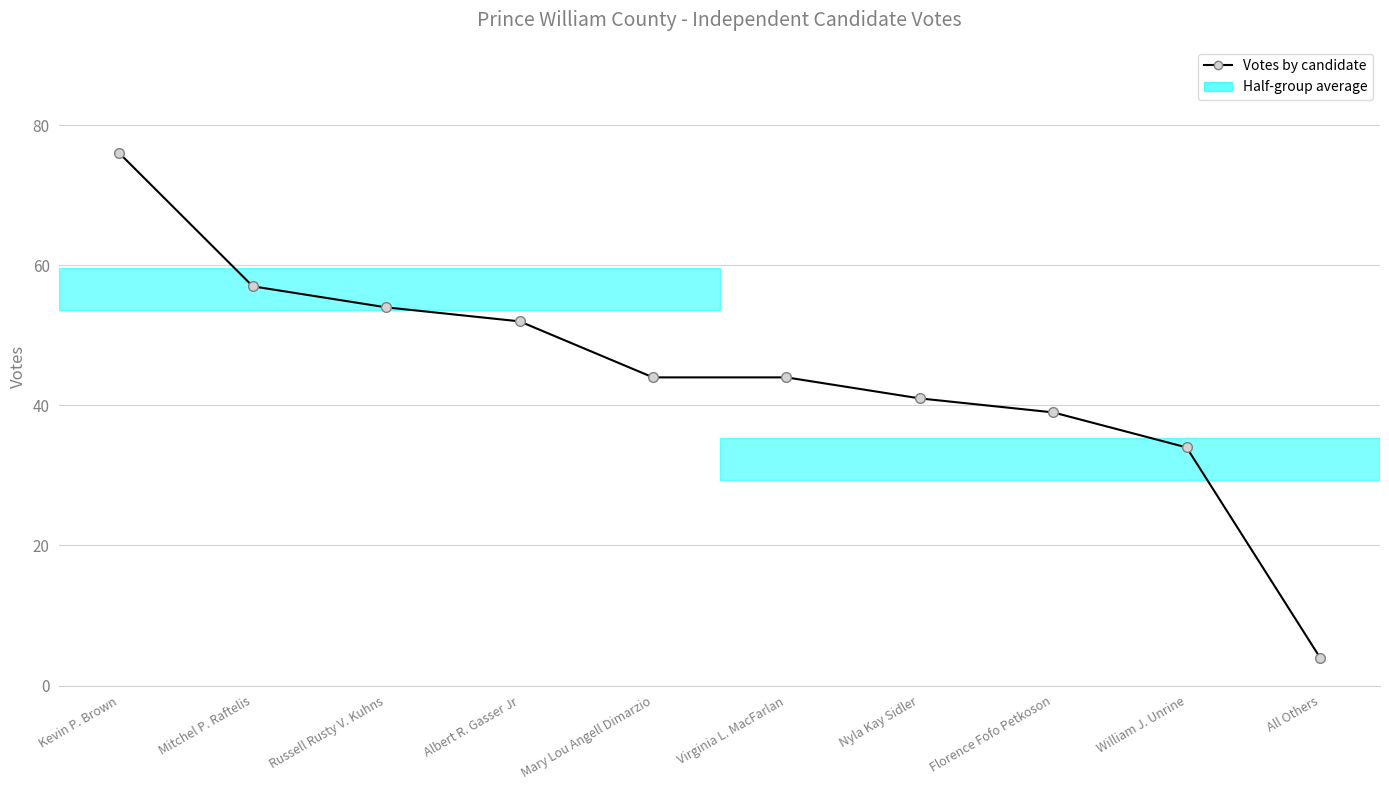

Reading right to left, what are all the values shown in this chart?

4	34	39	41	44	44	52	54	57	76